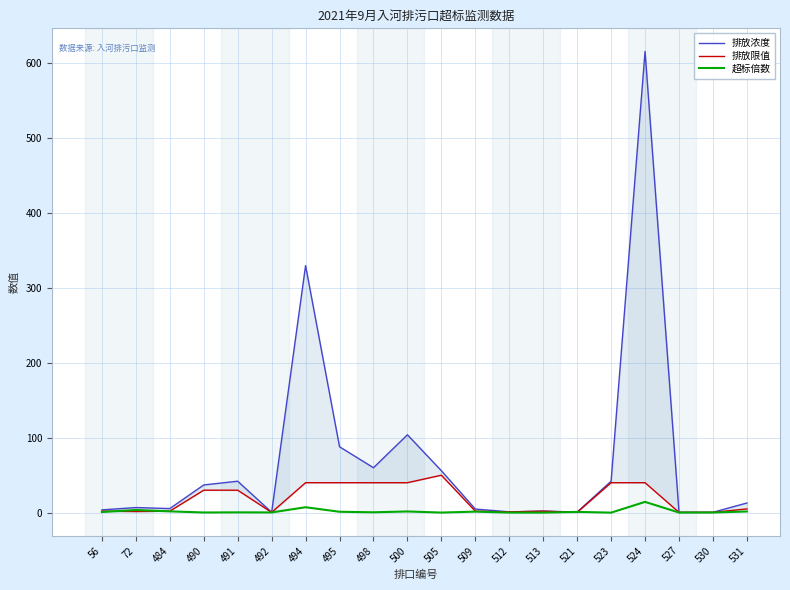

At which label does 排放浓度 first exceed 12?

490